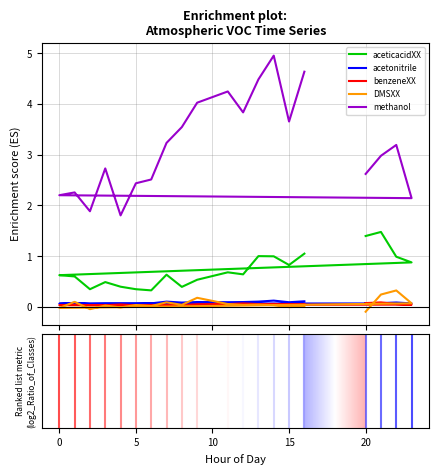

How many lines are shown in the chart?

5